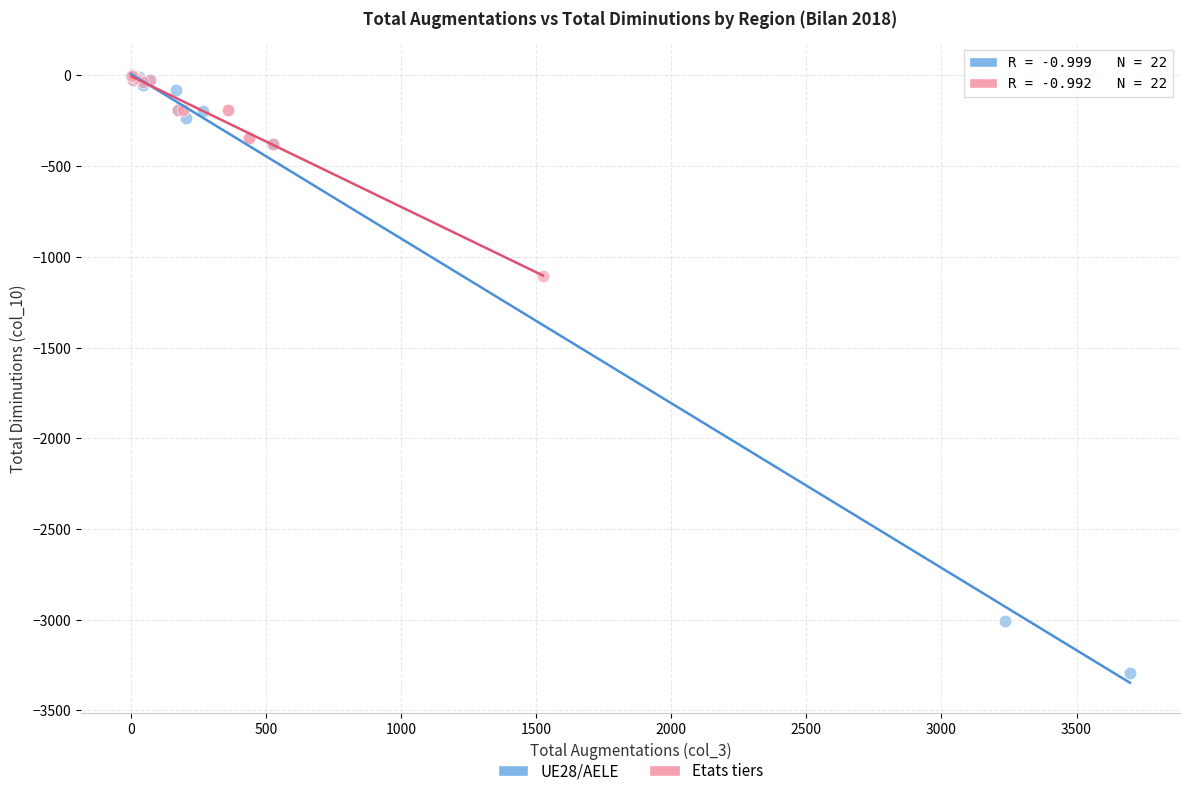

Which series has the widest spread of Y values?

UE28/AELE